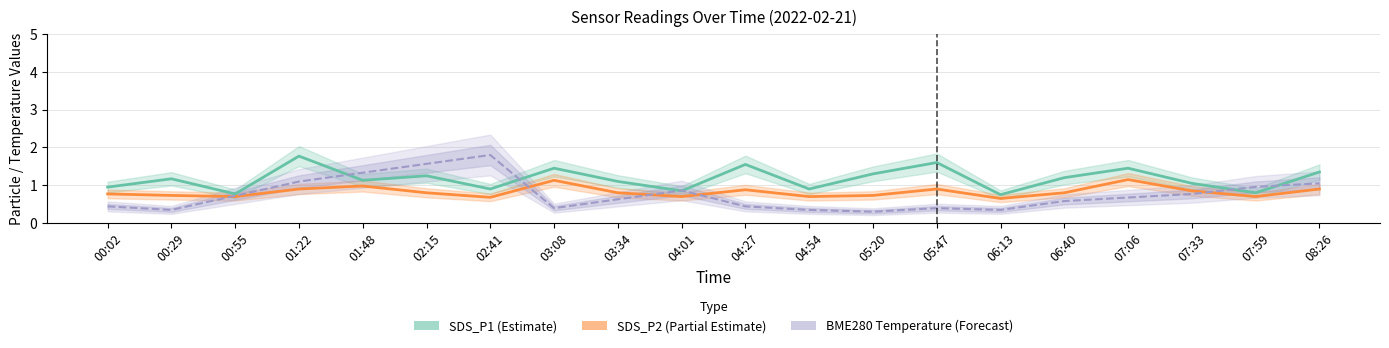

At which label is SDS_P1 (Estimate) closest to 1?

00:02